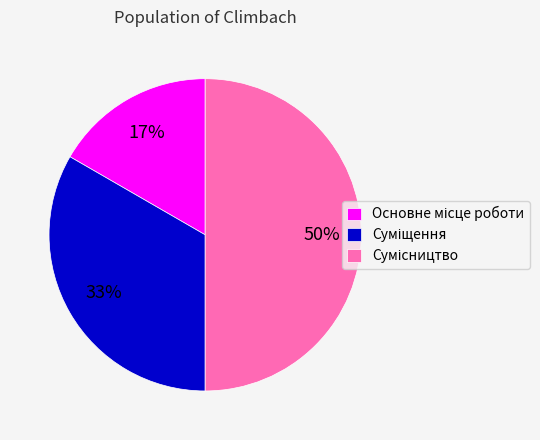

To the nearest percent, what is the average slice percentage?

33%